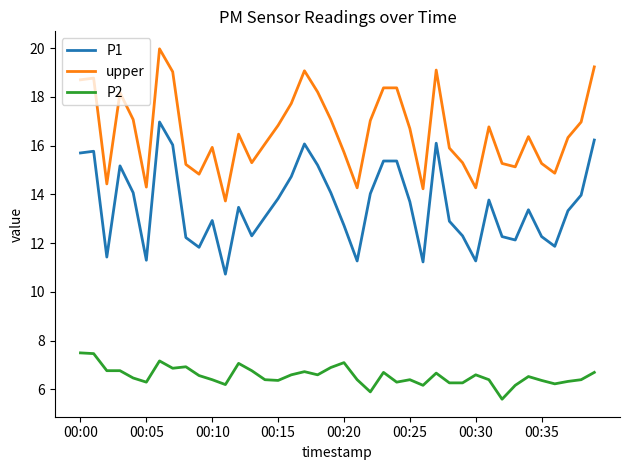

True or false: P1 and upper intersect in this chart.

False